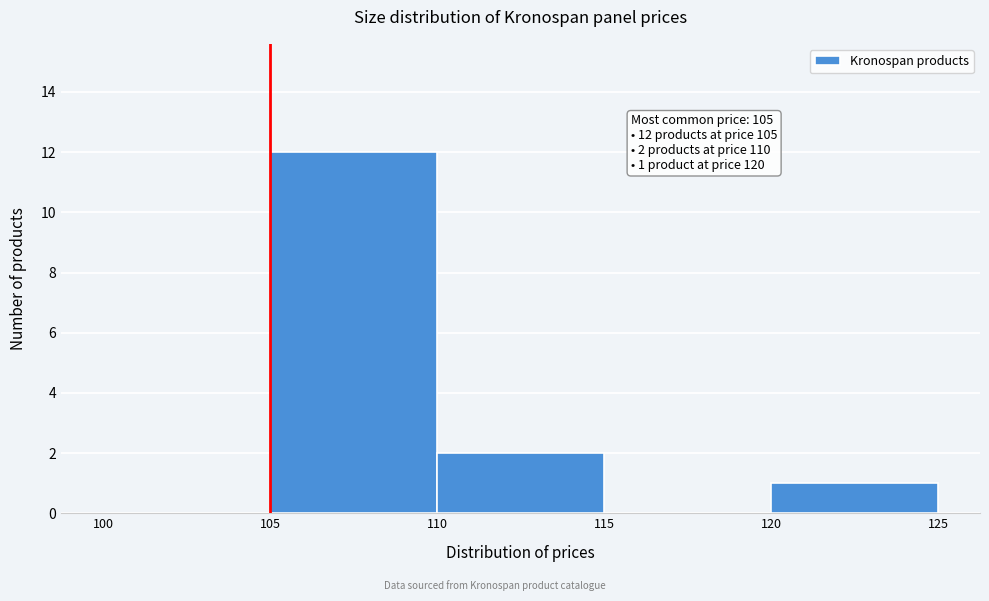

Over which range of the x-axis is the bar tallest?

105 to 110